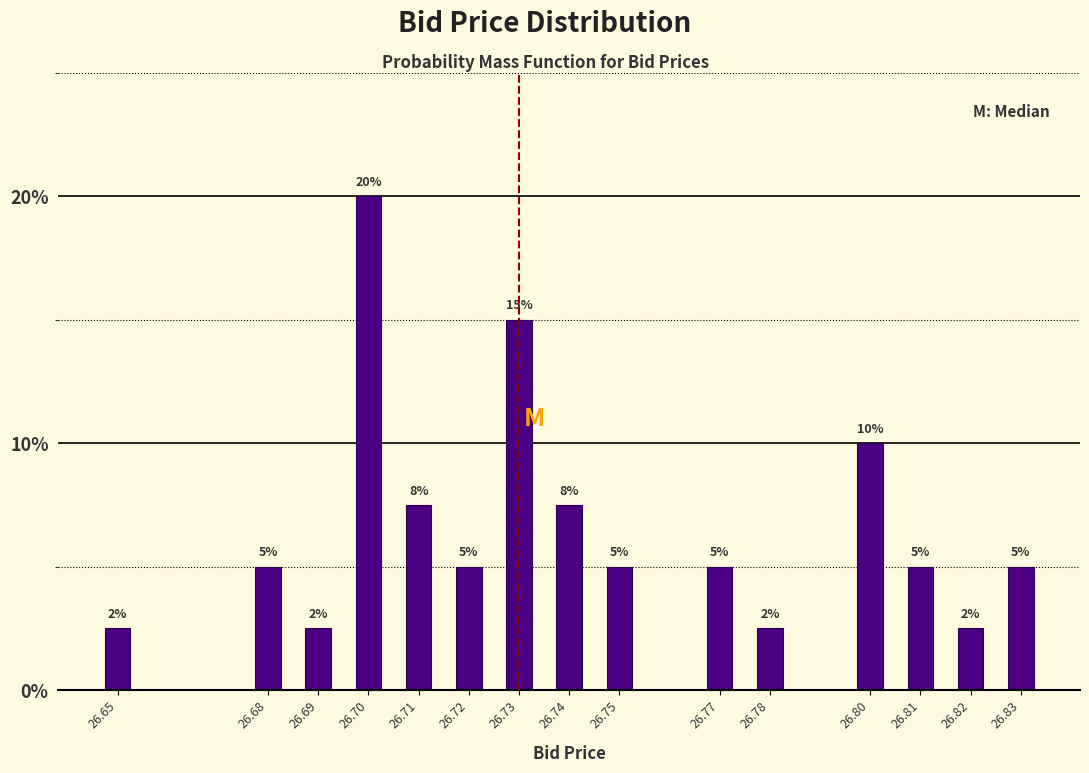

True or false: the data shows 2.5 at 26.65.

True